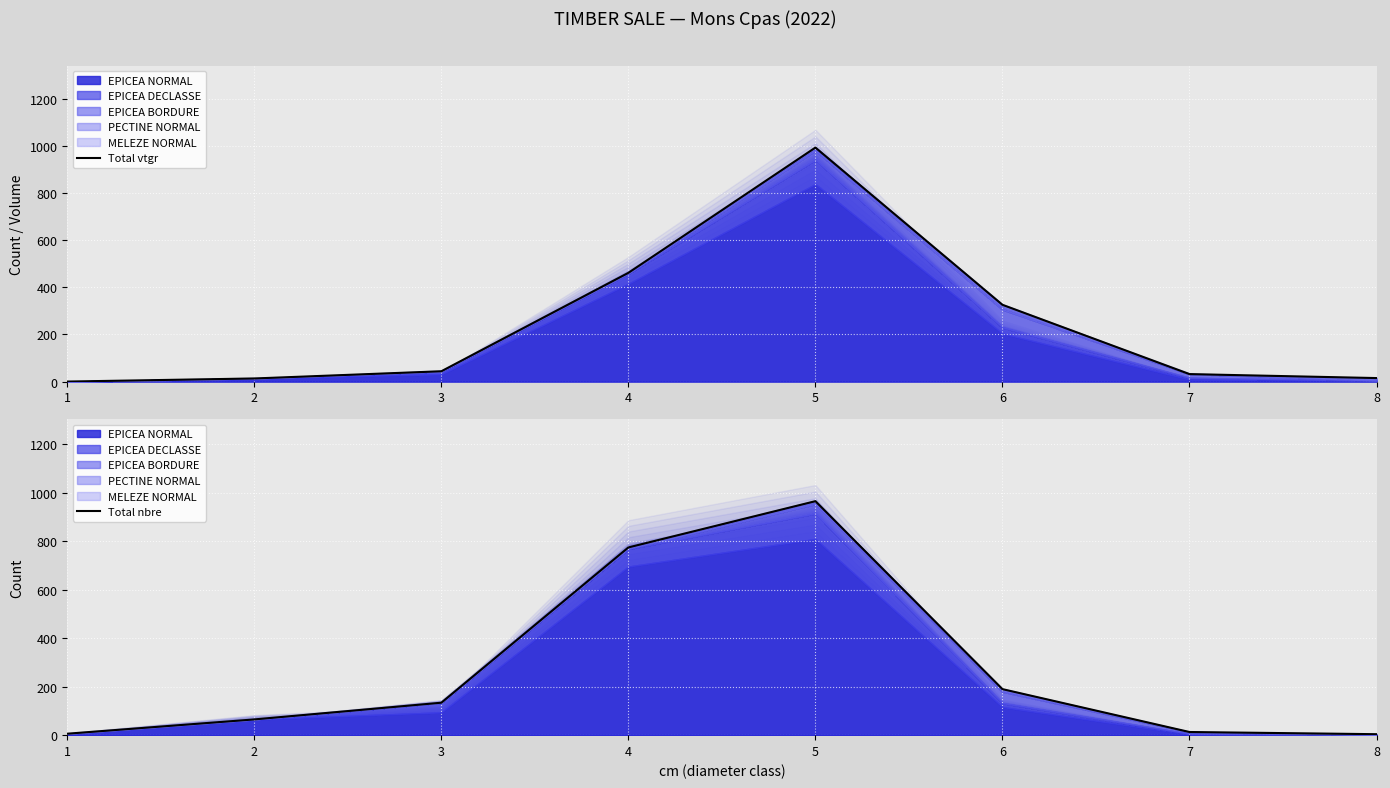

At which category does Total vtgr reach its first local peak?

5